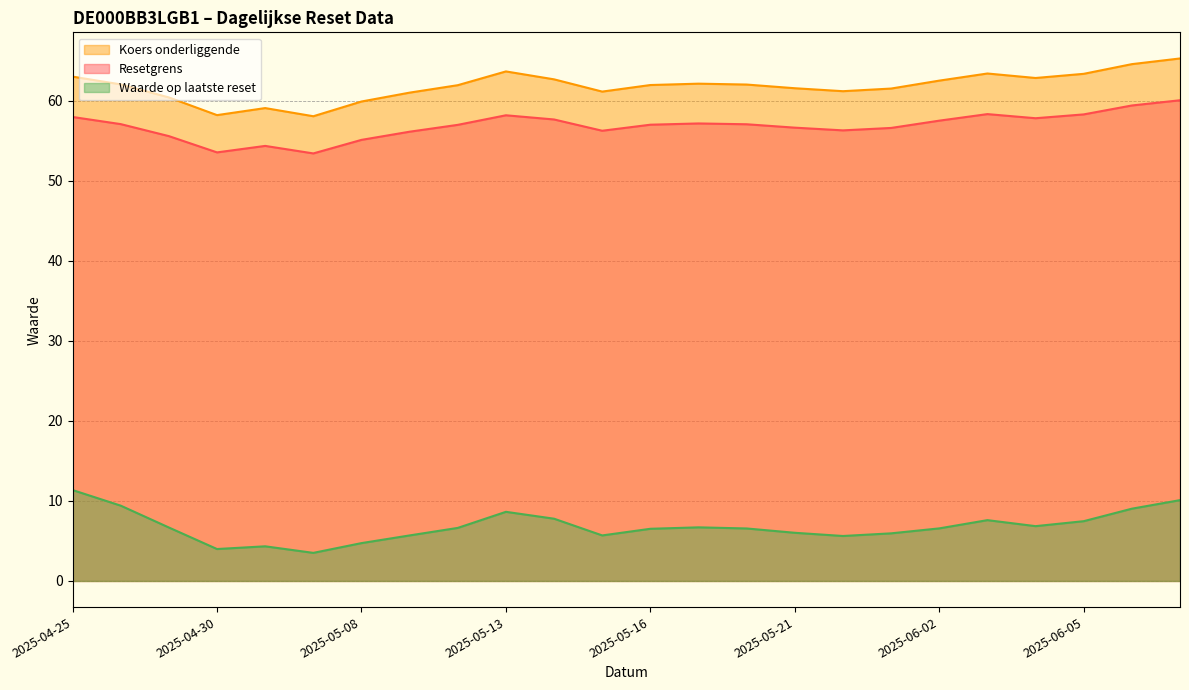

The Resetgrens series shows 18.5 at 2025-06-03. True or false?

False